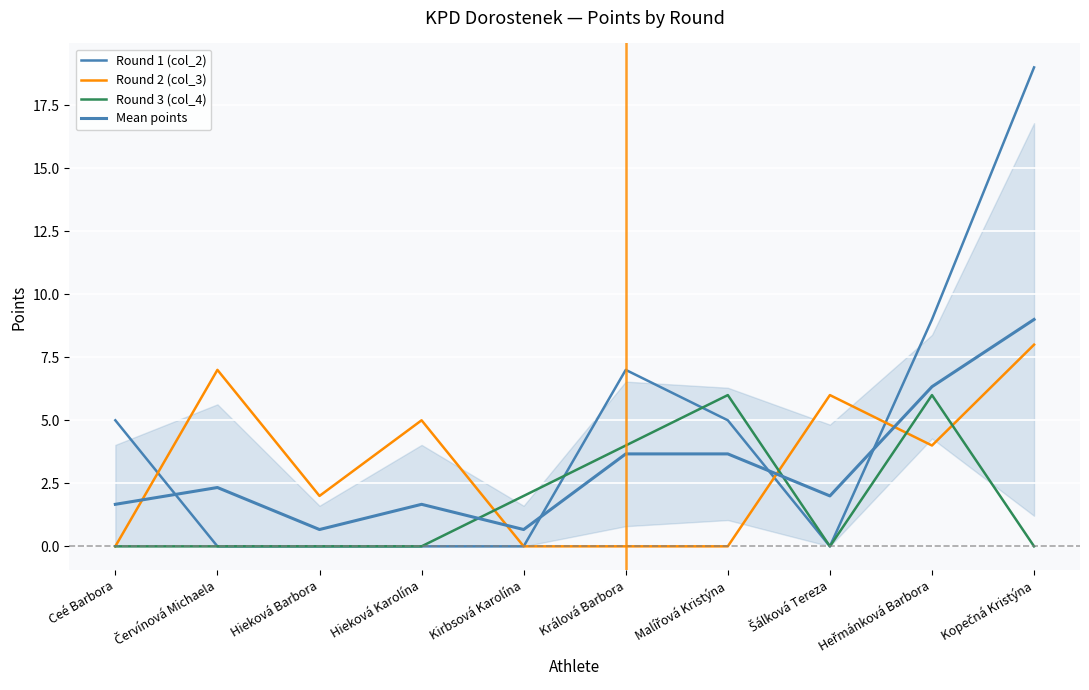

What is the sum of the Round 2 (col_3) values at Králová Barbora and Červínová Michaela?

7.0